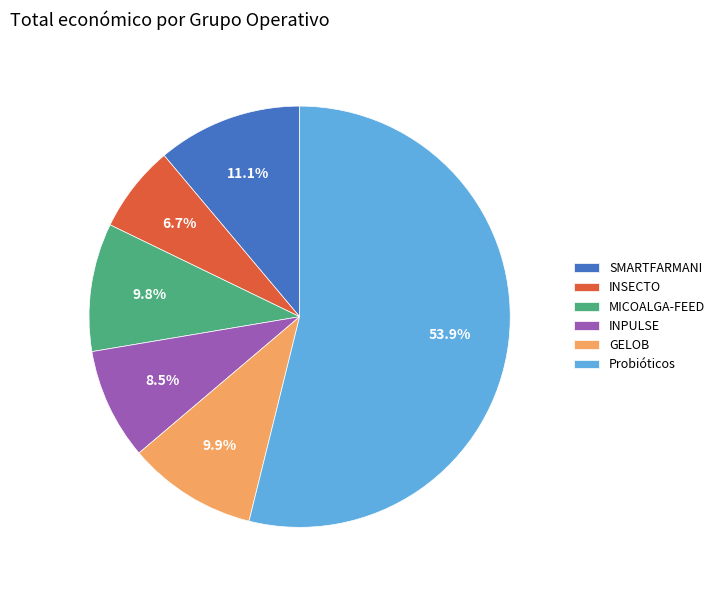

Approximately how many times larger is the value at GELOB compared to INPULSE?

1.2